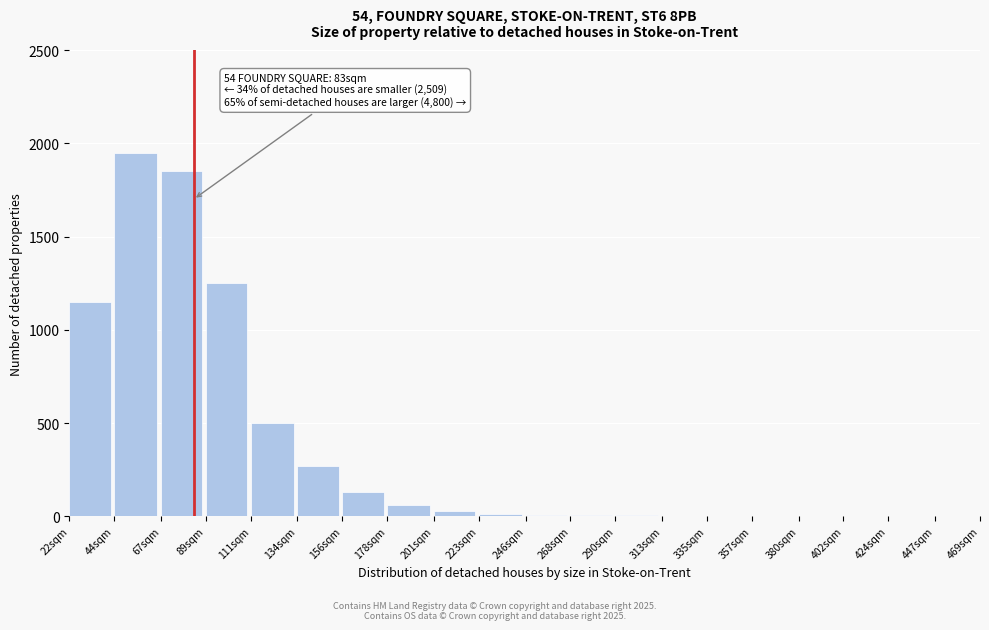

Which label corresponds to the largest value in the chart?

44sqm